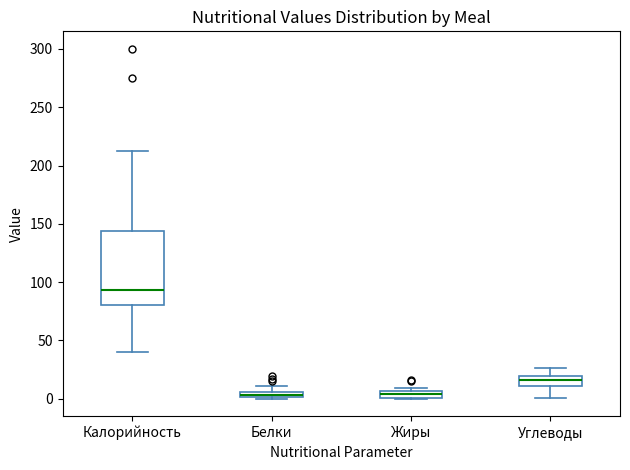

Where does the upper whisker of the box for Белки end on the y-axis? The values are not printed on the chart, so give them approximately, as read against the axis.

10